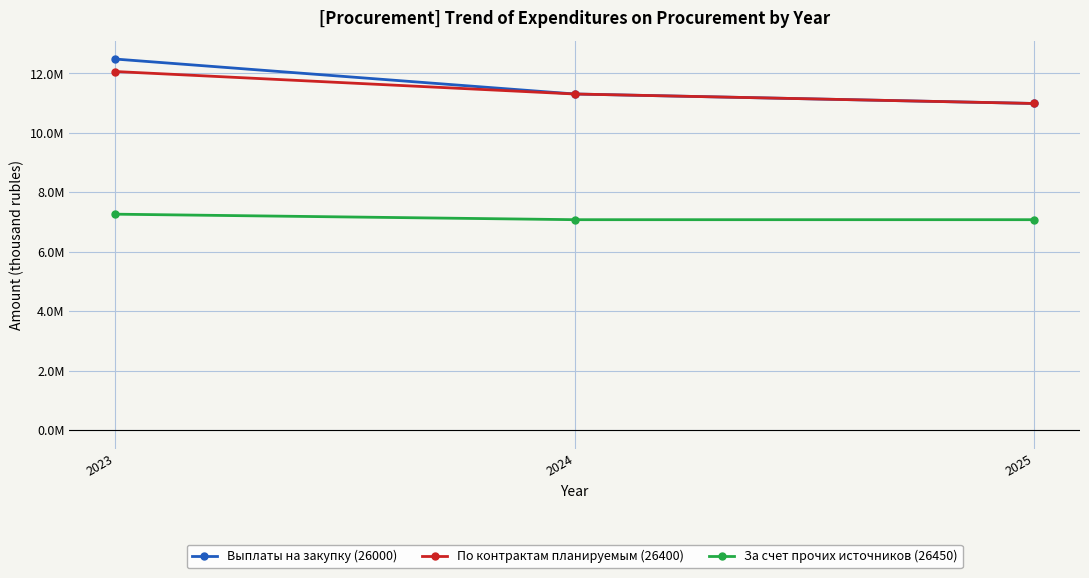

Which series changed the most between 2023 and 2025?

Выплаты на закупку (26000)